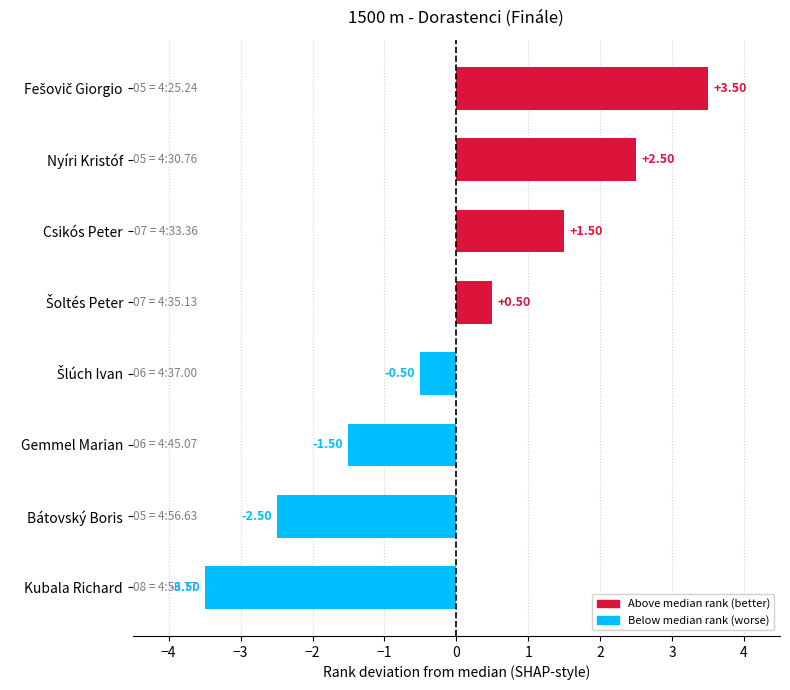

How many bars are there in total?

8